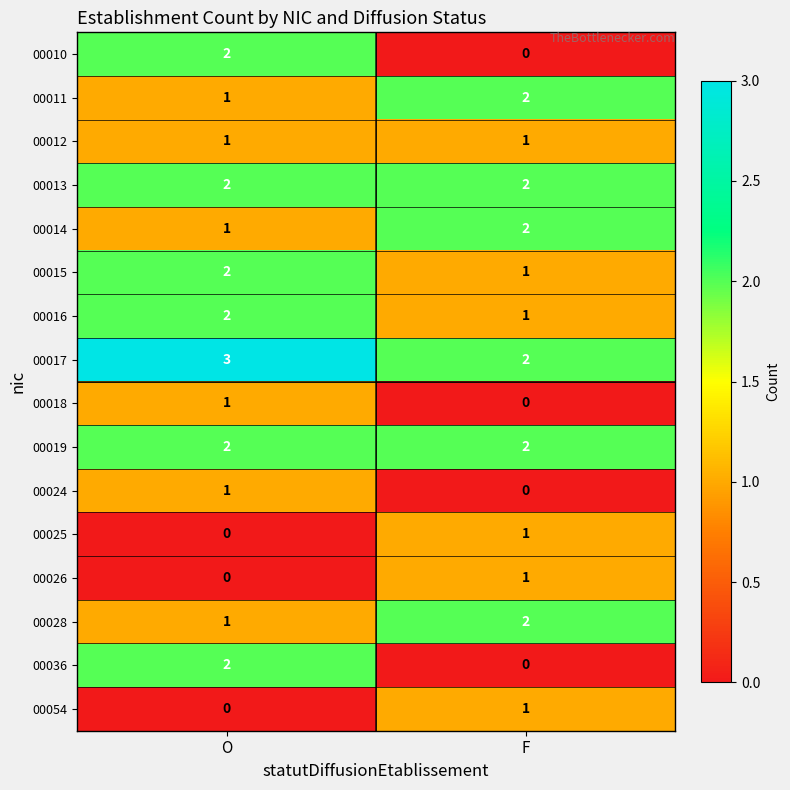

What is the spread (max minus min) of values at O?

3